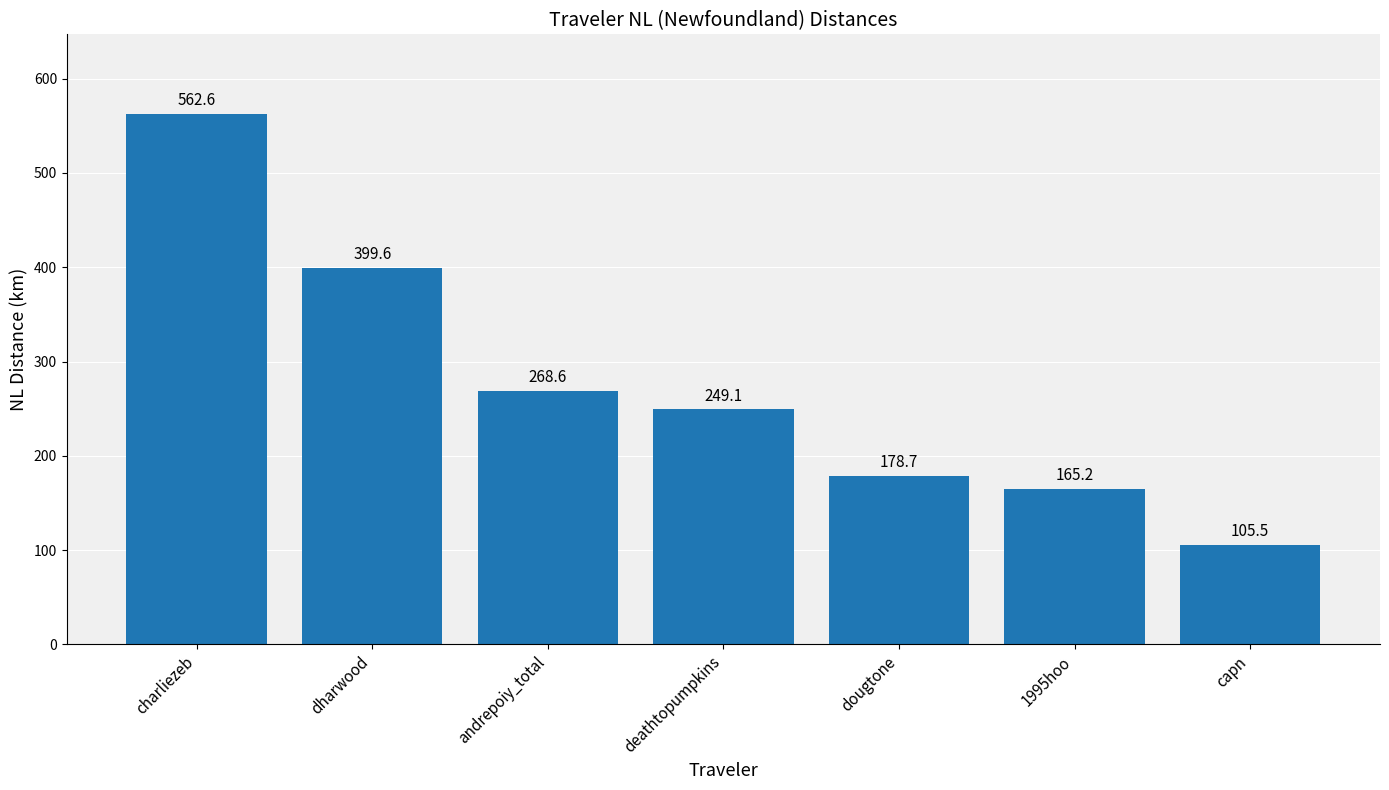

What is the label of the 6th bar from the left?

1995hoo